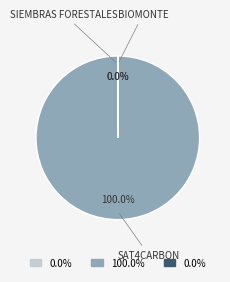

Which category has the biggest portion of the pie?

SAT4CARBON